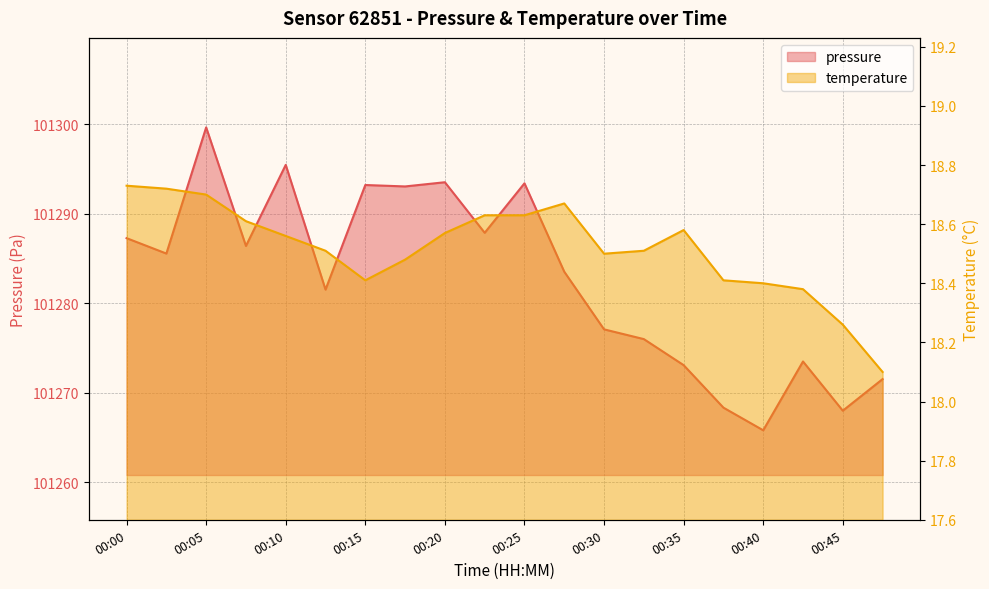

What is the spread (max minus min) of values at 00:05?

101281.0